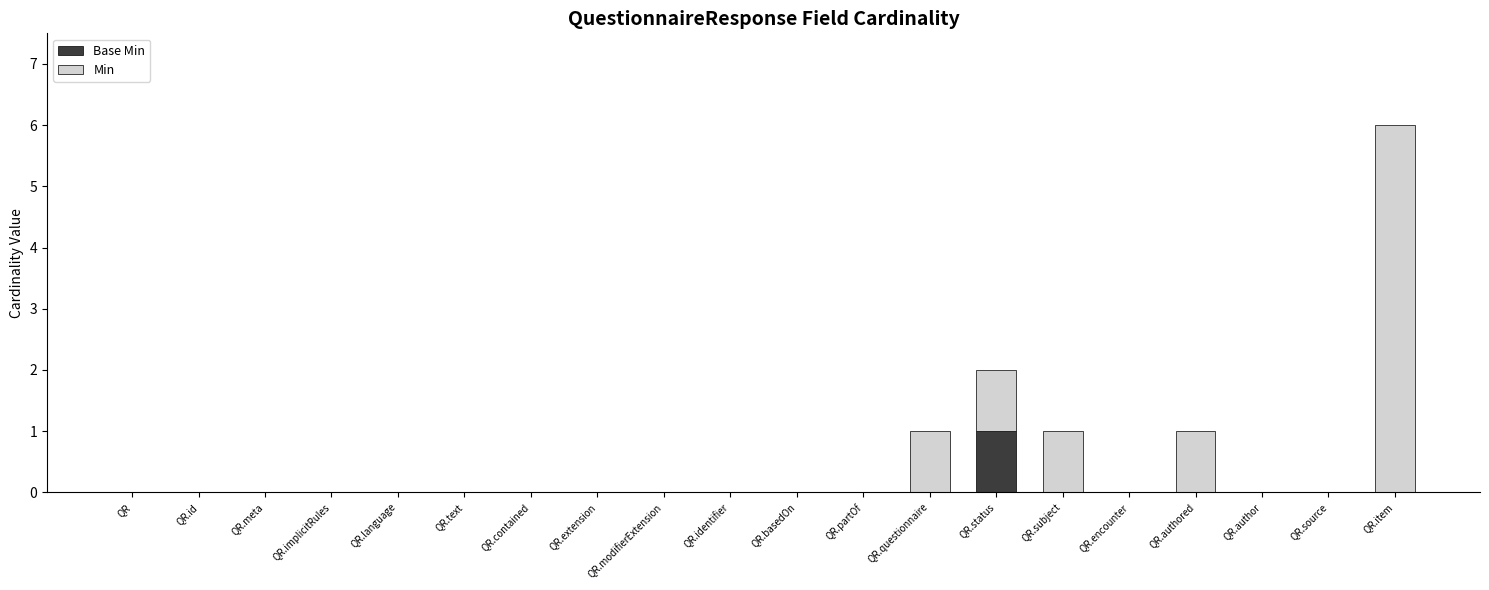

At which category is the sum across all series the highest?

QR.item